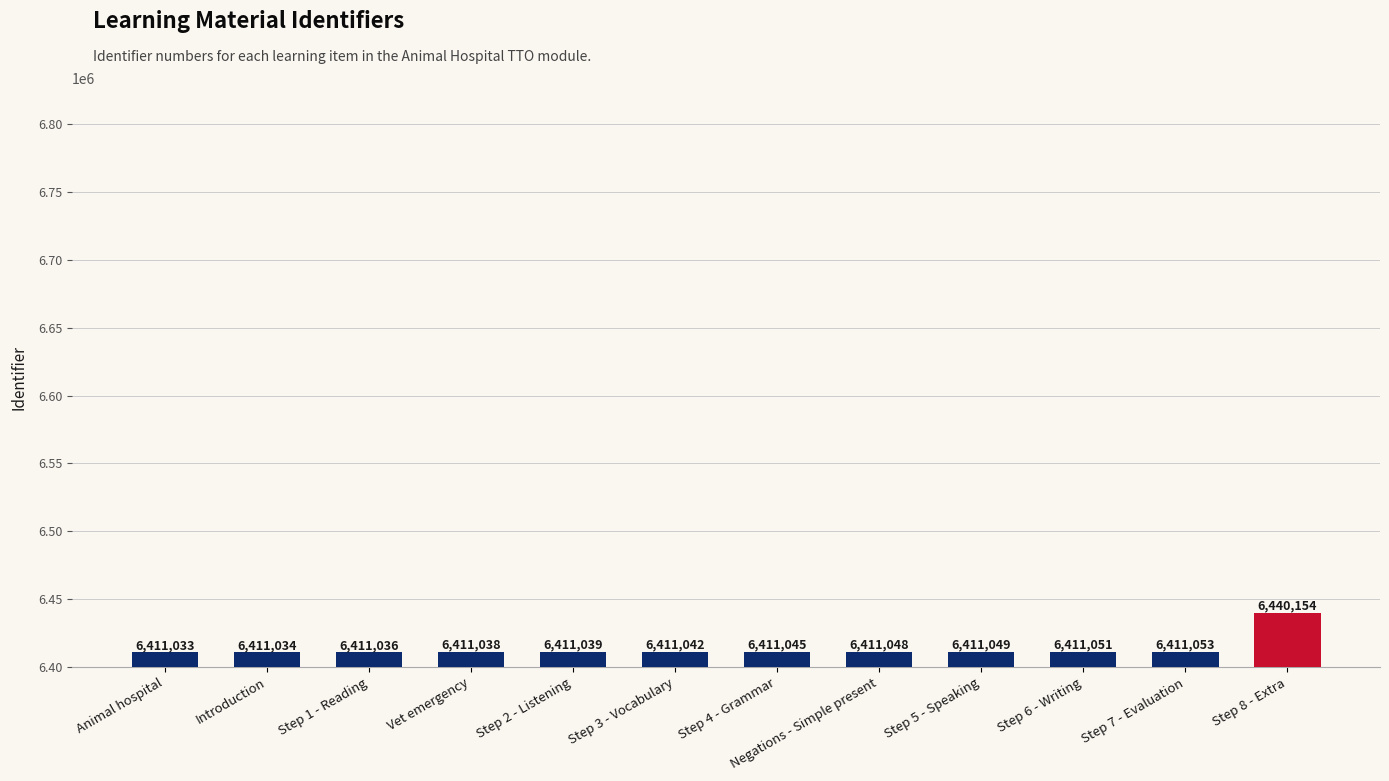

Reading left to right, what are all the values shown in this chart?

Animal hospital=6411033	Introduction=6411034	Step 1 - Reading=6411036	Vet emergency=6411038	Step 2 - Listening=6411039	Step 3 - Vocabulary=6411042	Step 4 - Grammar=6411045	Negations - Simple present=6411048	Step 5 - Speaking=6411049	Step 6 - Writing=6411051	Step 7 - Evaluation=6411053	Step 8 - Extra=6440154